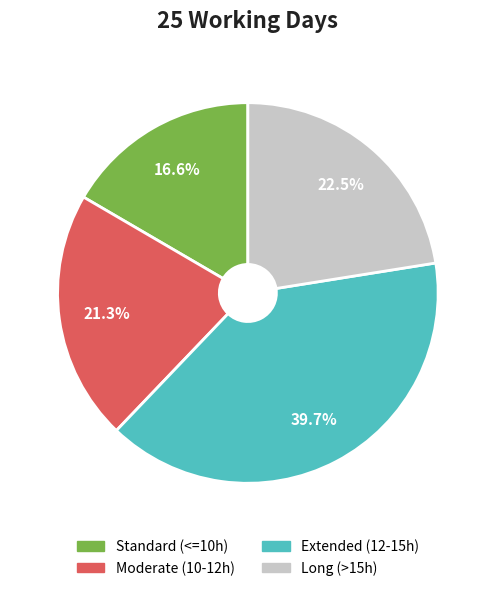

Which category has the biggest portion of the pie?

Extended (12-15h)